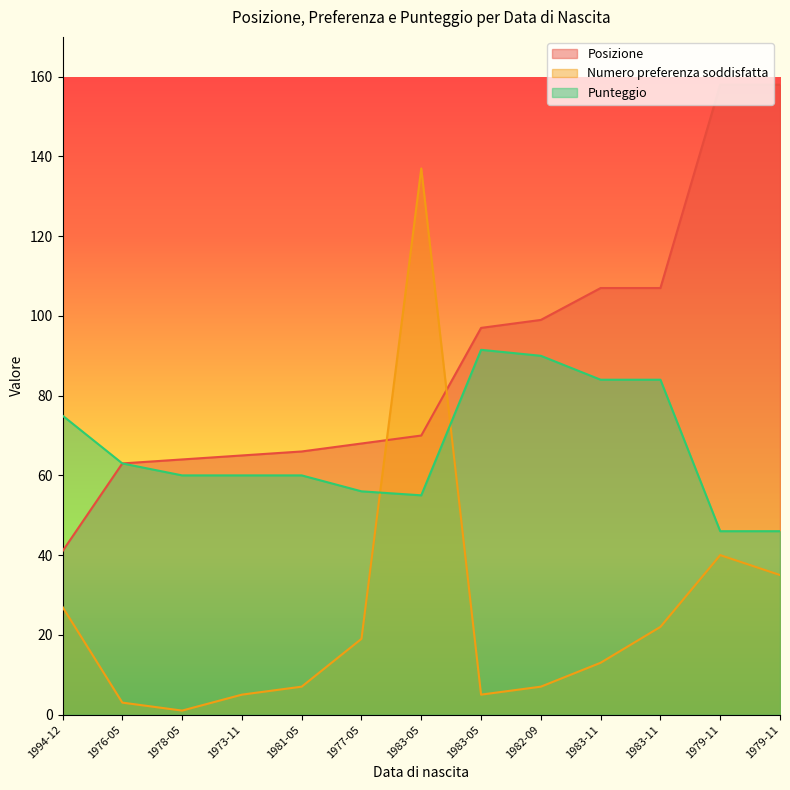

What are all the series names shown in the legend?

Posizione, Numero preferenza soddisfatta, Punteggio